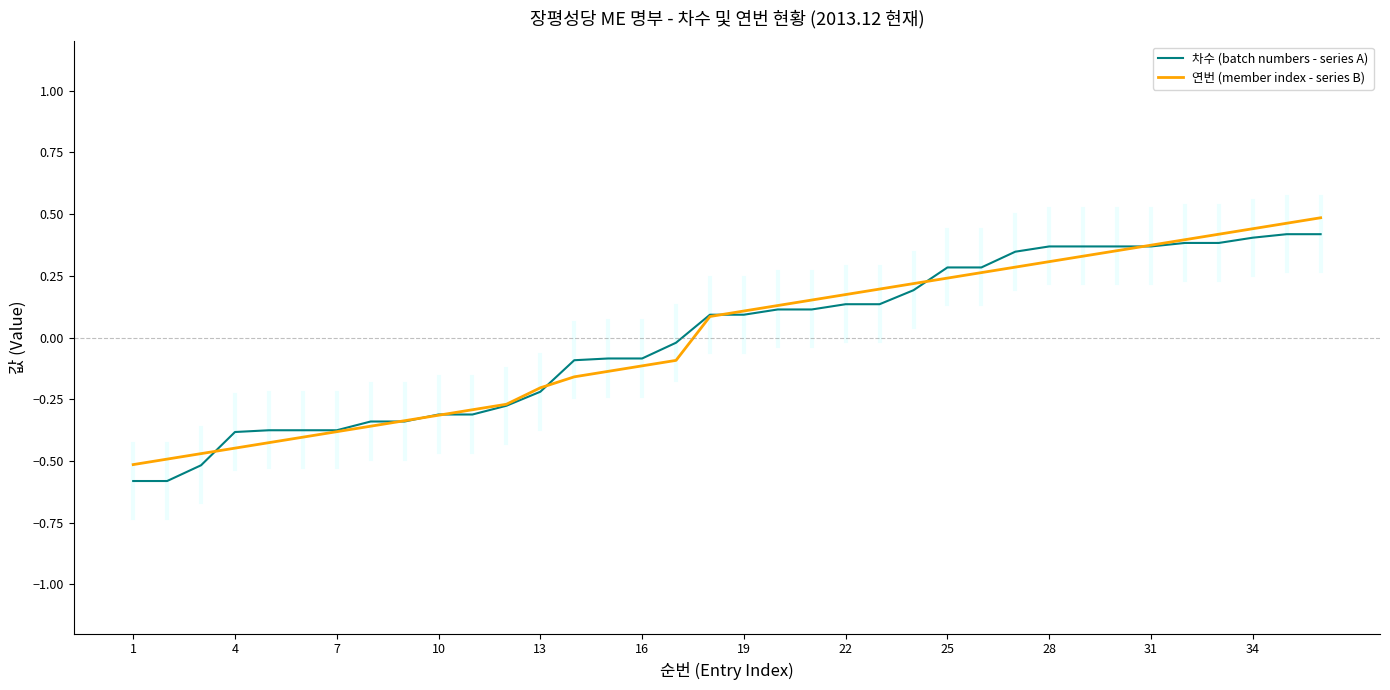

What are all the series names shown in the legend?

차수 (batch numbers - series A), 연번 (member index - series B)